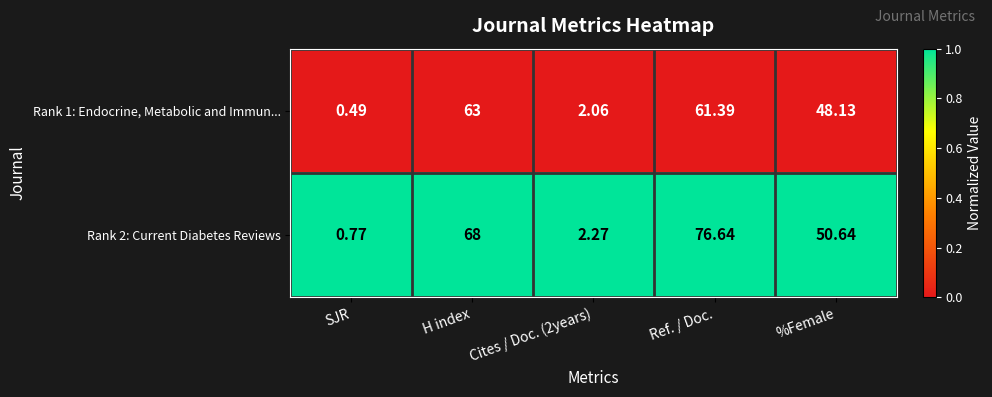

At which category is the sum across all series the highest?

Ref. / Doc.